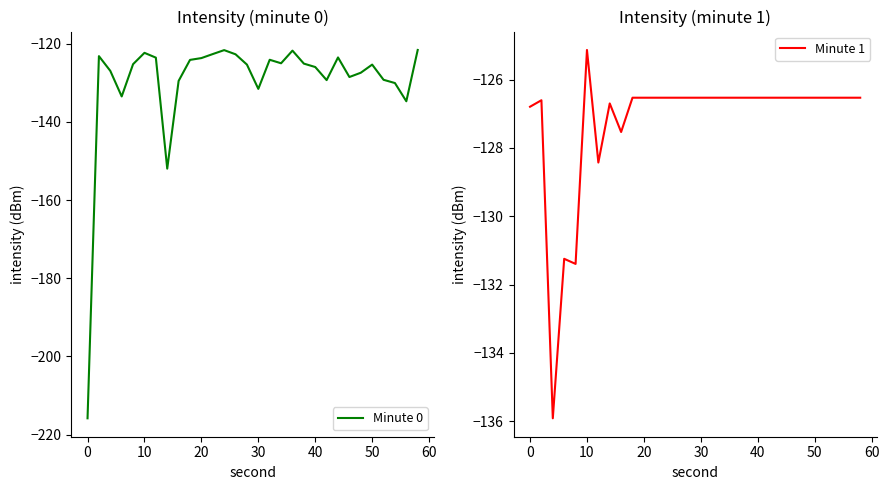

Which category has the highest value in the Minute 1 series?

10